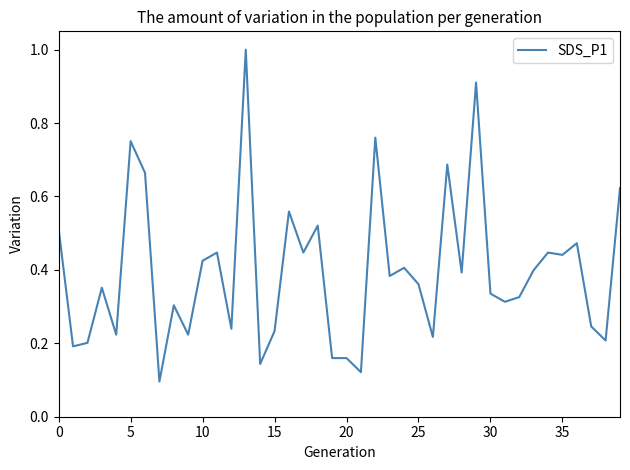

What is the greatest value displayed?

1.0